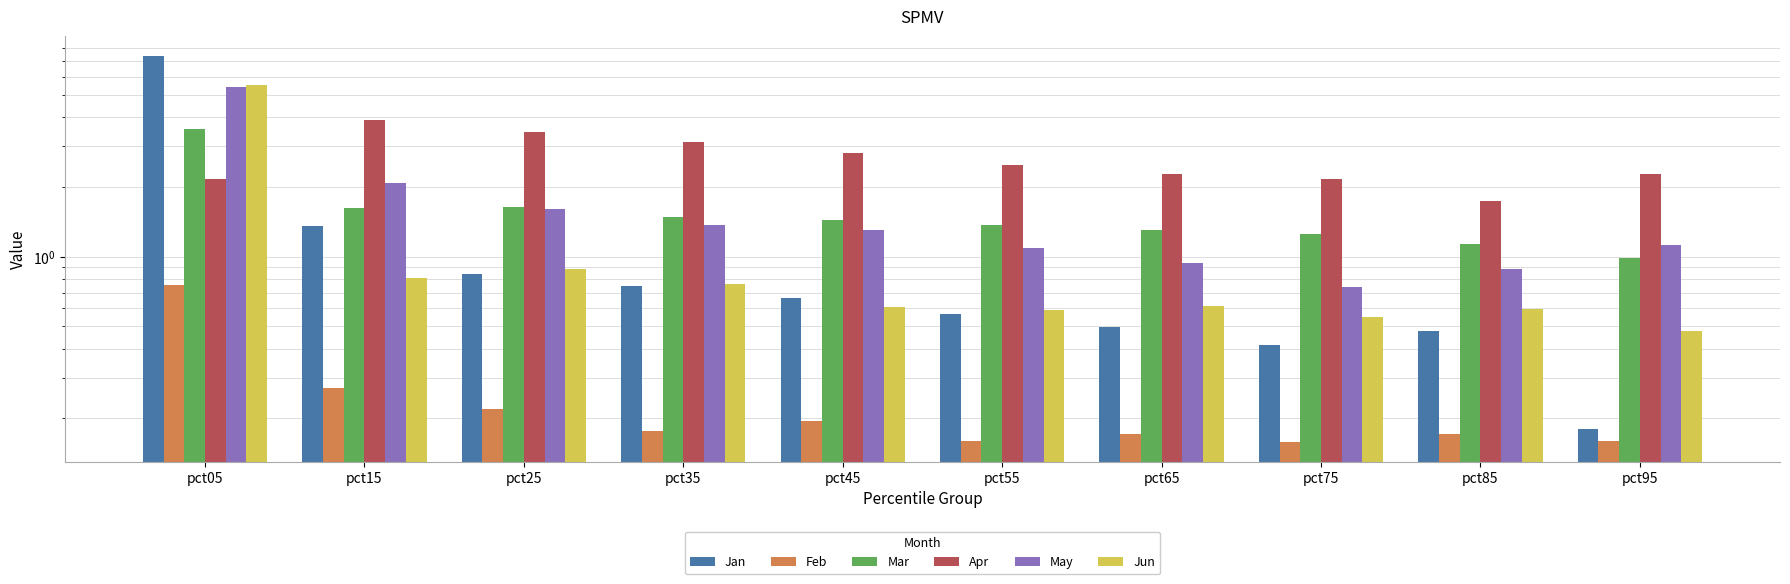

The Jun series shows 1.3 at pct15. True or false?

False